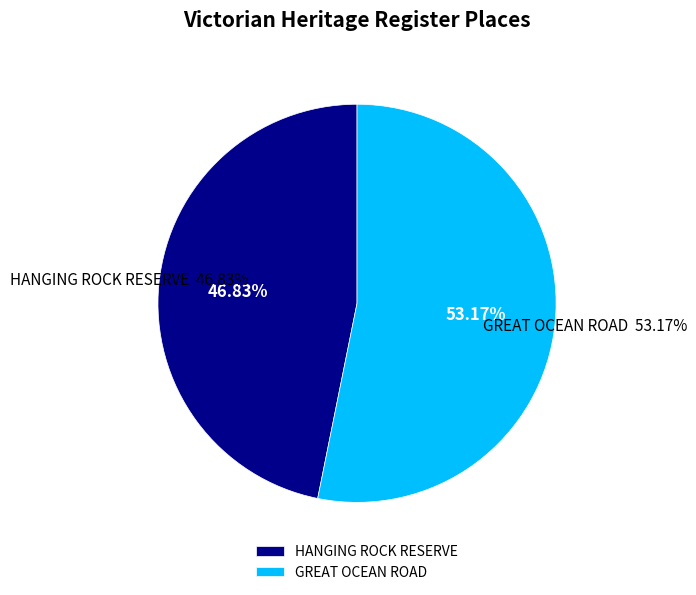

To the nearest percent, what percentage of the pie is HANGING ROCK RESERVE?

47%